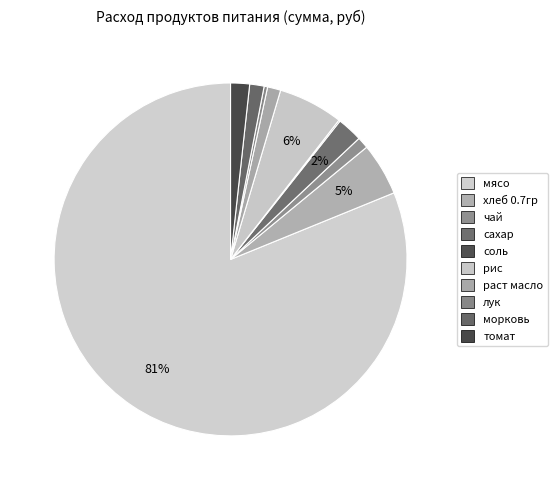

Is there a majority slice in this chart?

Yes